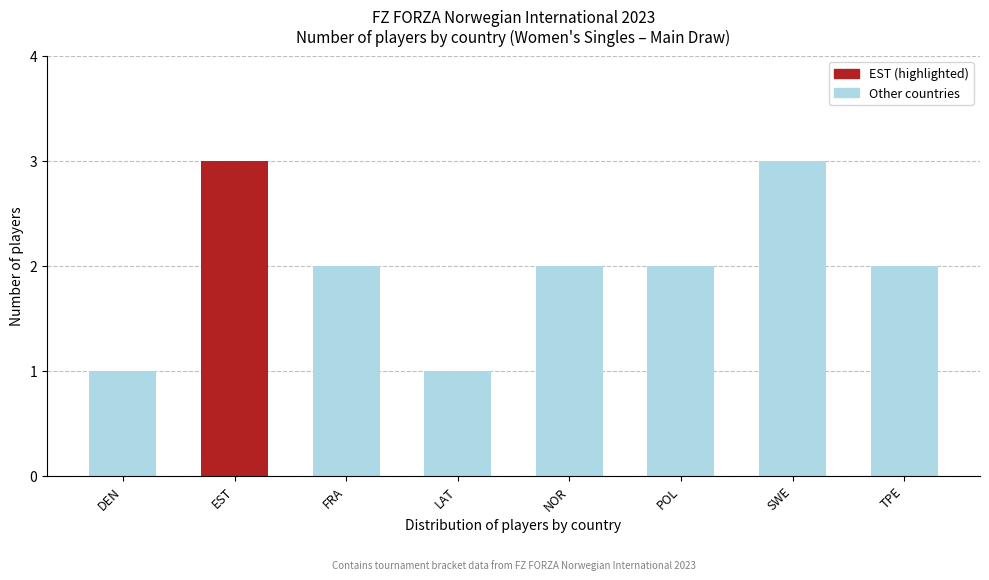

Is it true that the value at TPE is 2?

True